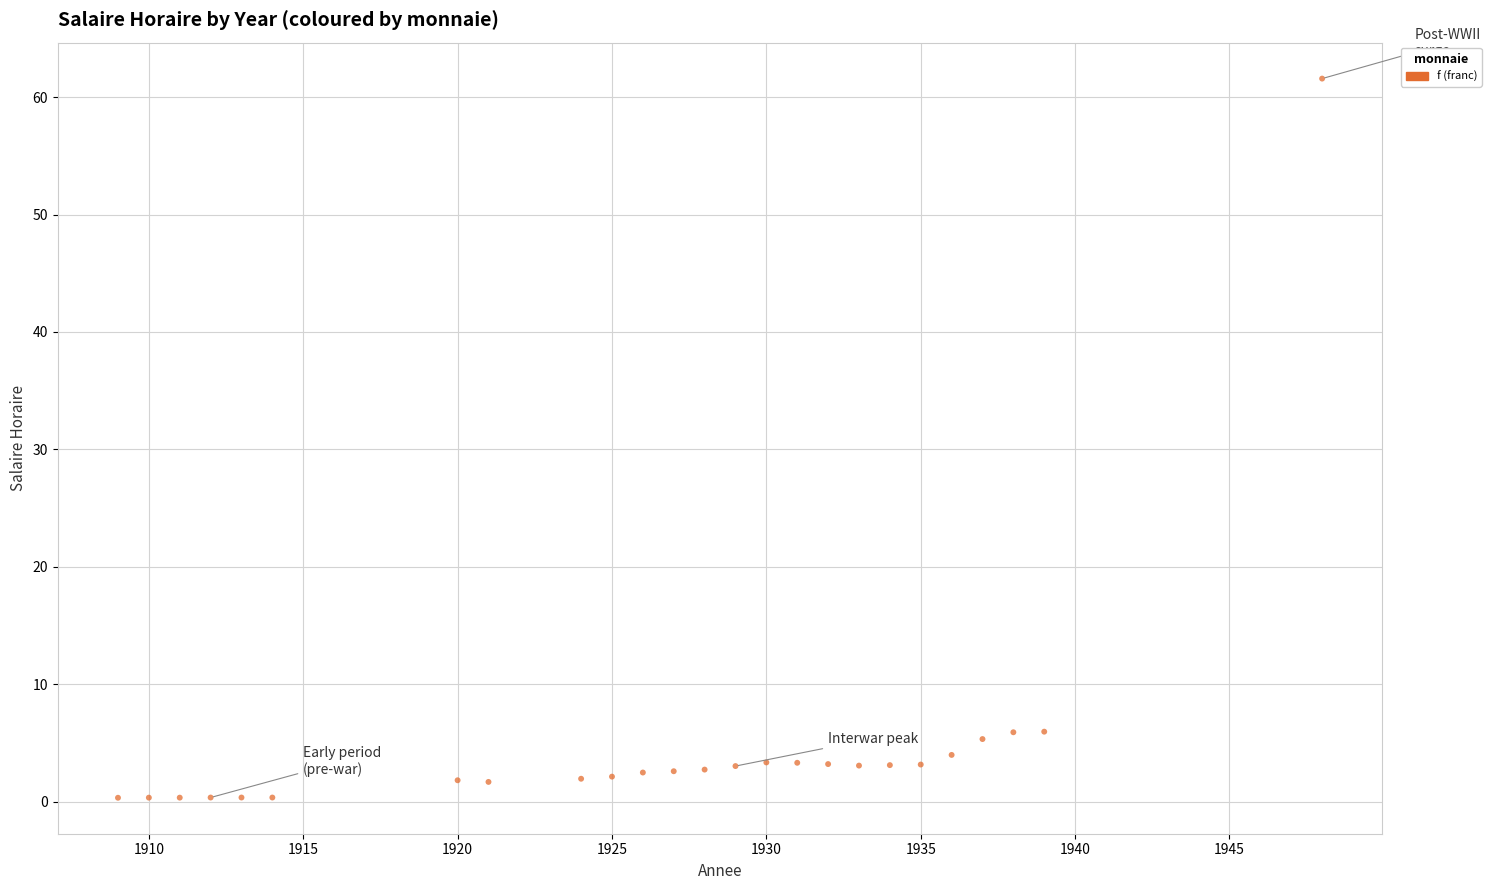

What is the range of Y values (max minus min)?

61.3